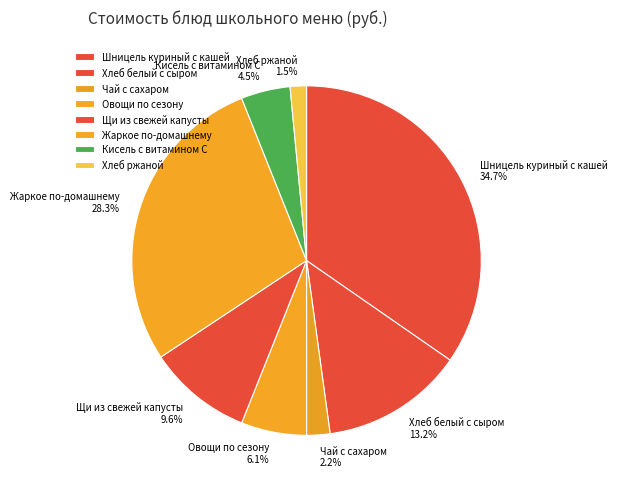

Rank the categories by value from highest to lowest.

Шницель куриный с кашей, Жаркое по-домашнему, Хлеб белый с сыром, Щи из свежей капусты, Овощи по сезону, Кисель с витамином С, Чай с сахаром, Хлеб ржаной